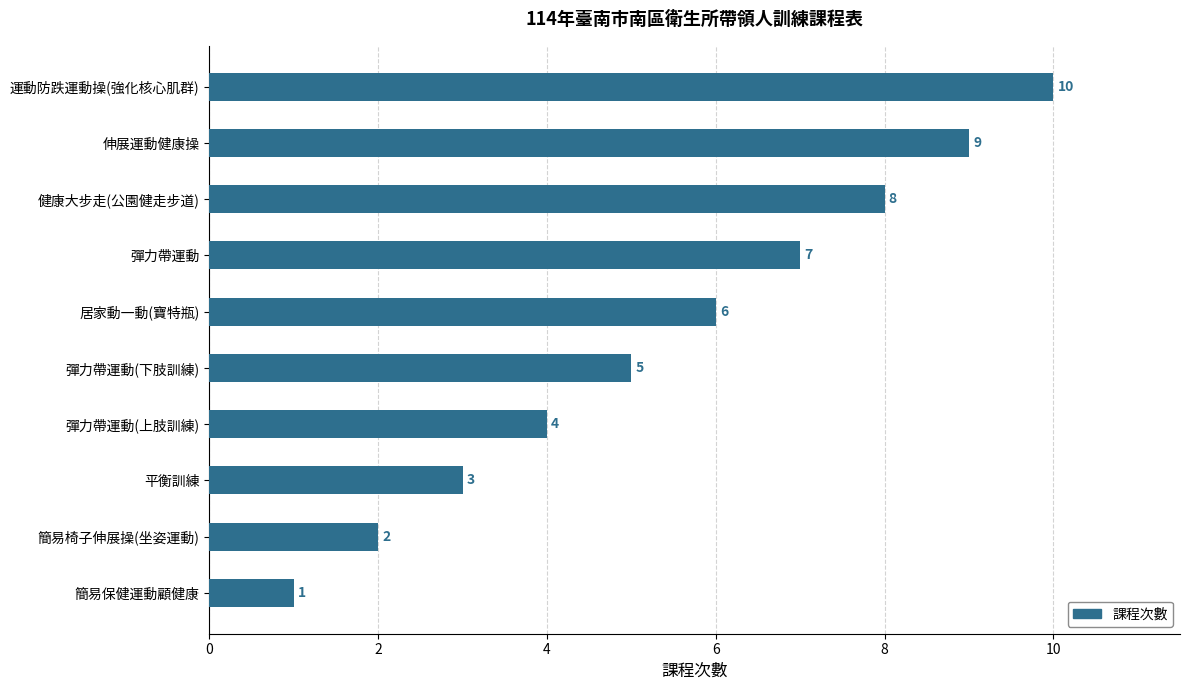

What is the difference between the maximum and minimum values?

9